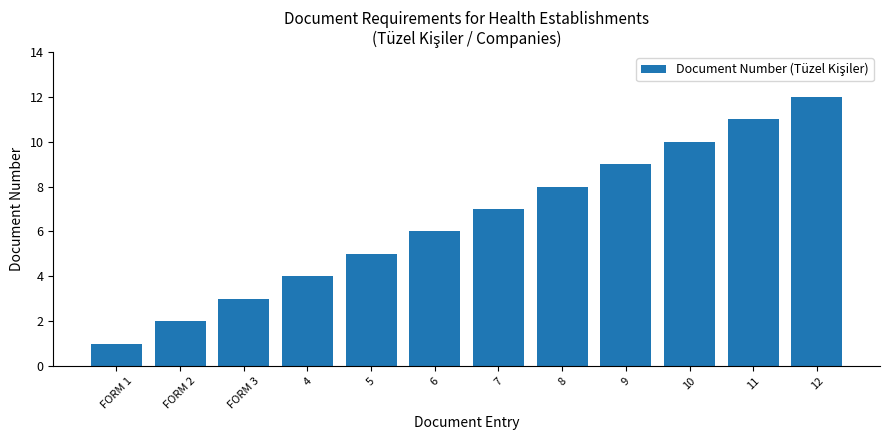

Reading right to left, transcribe all the data shown in this chart.

12=12	11=11	10=10	9=9	8=8	7=7	6=6	5=5	4=4	FORM 3=3	FORM 2=2	FORM 1=1